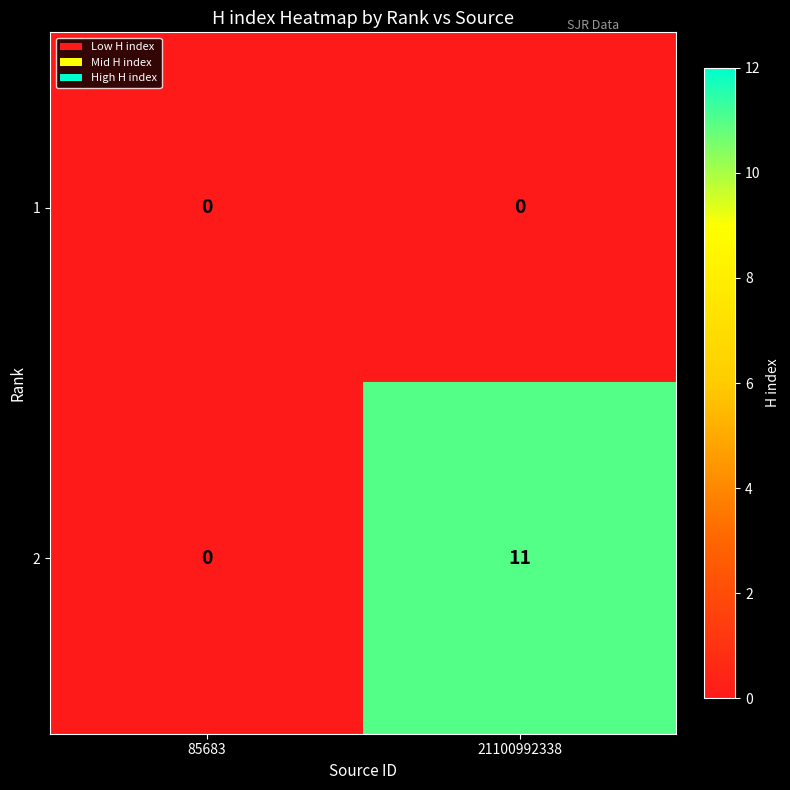

Which series has the widest spread of values?

2